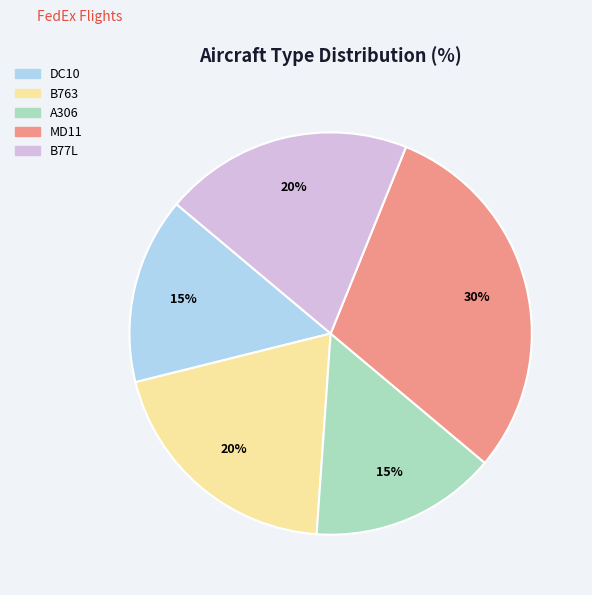

Does any single category account for the majority?

No